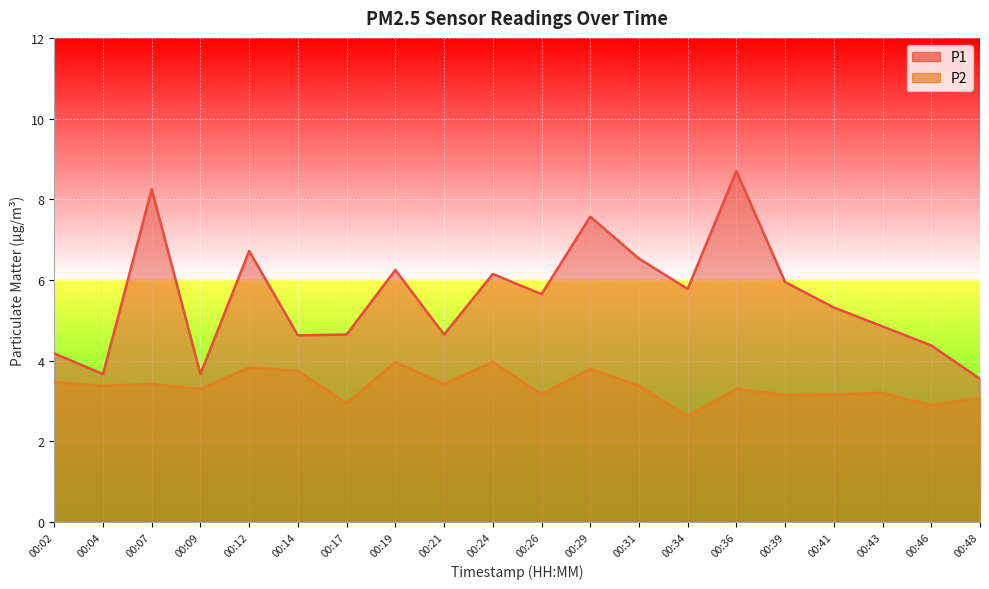

True or false: P1 and P2 intersect in this chart.

False